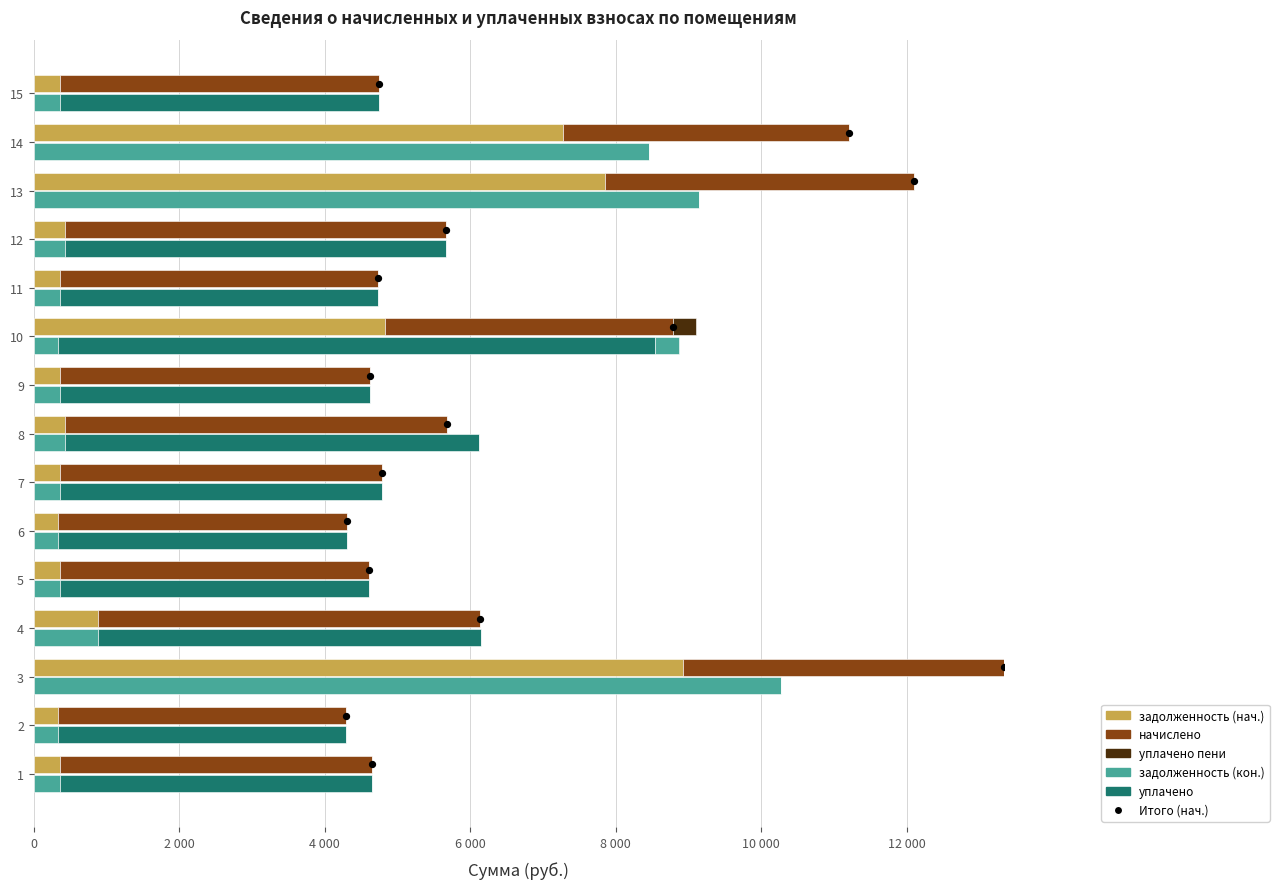

Is the value of Итого (нач.) at 4 000 greater than the value of начислено at 0?

No